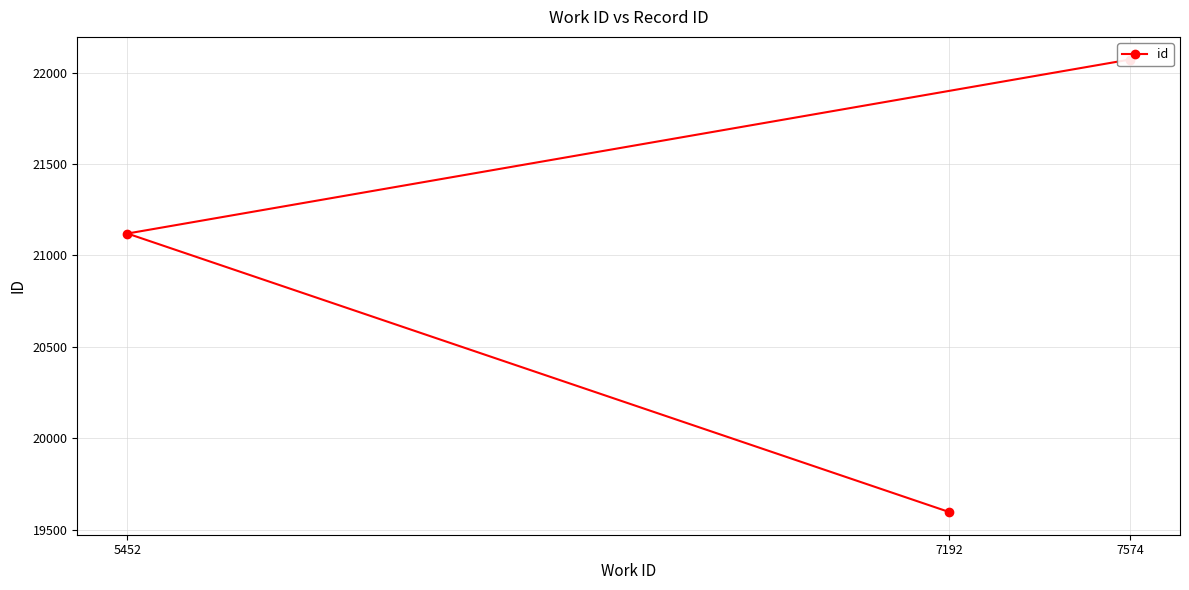

Between 5452 and 7574, which is larger?

7574